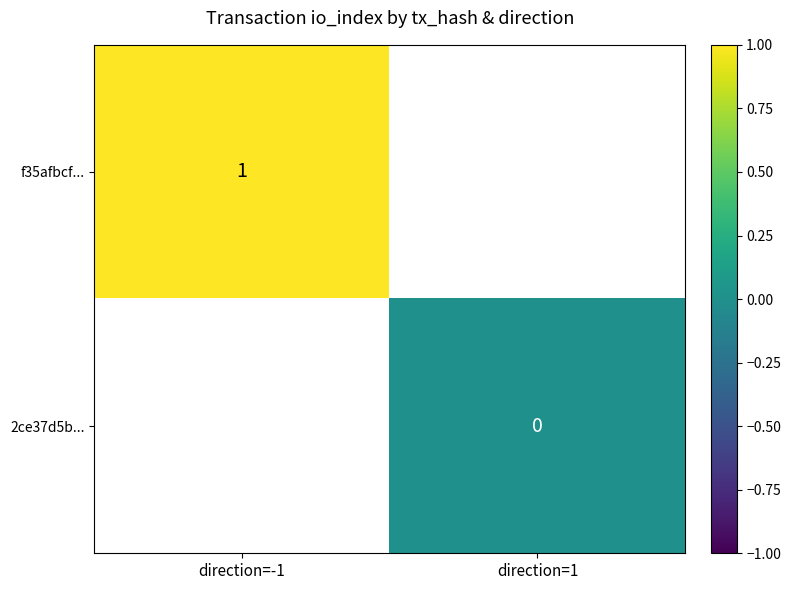

The value of f35afbcf... at direction=-1 is 1. True or false?

True